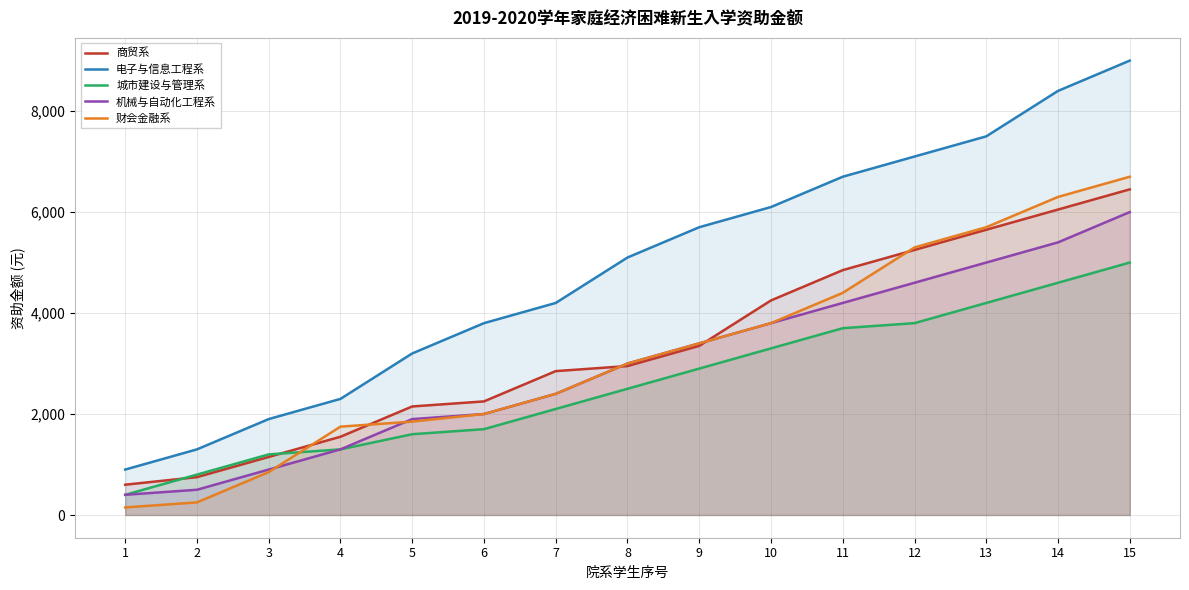

What is the average value of the 商贸系 series?

3340